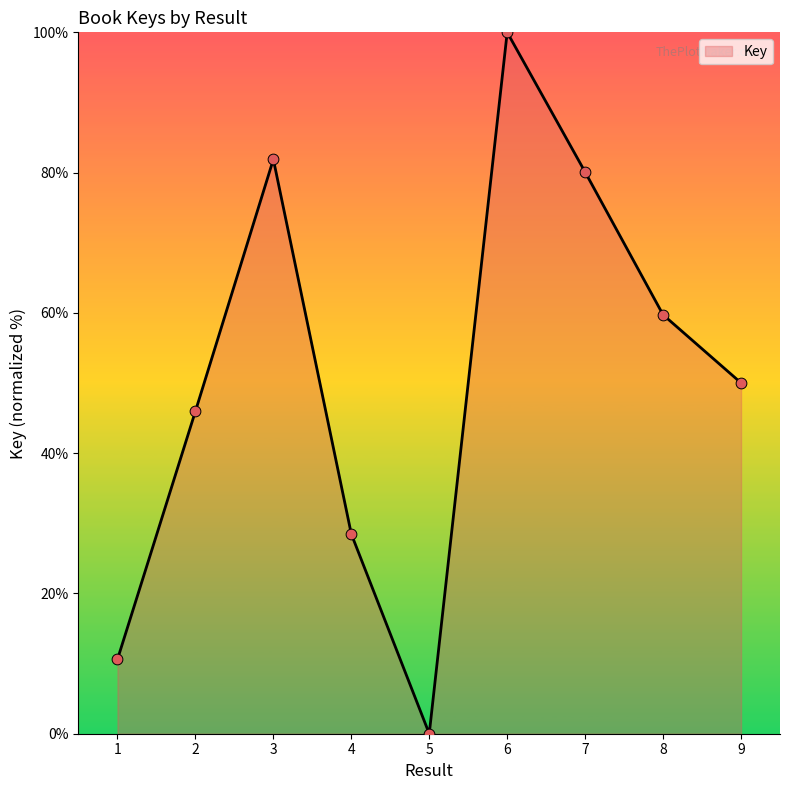

What is the change in value from 1 to 6?

+89.4